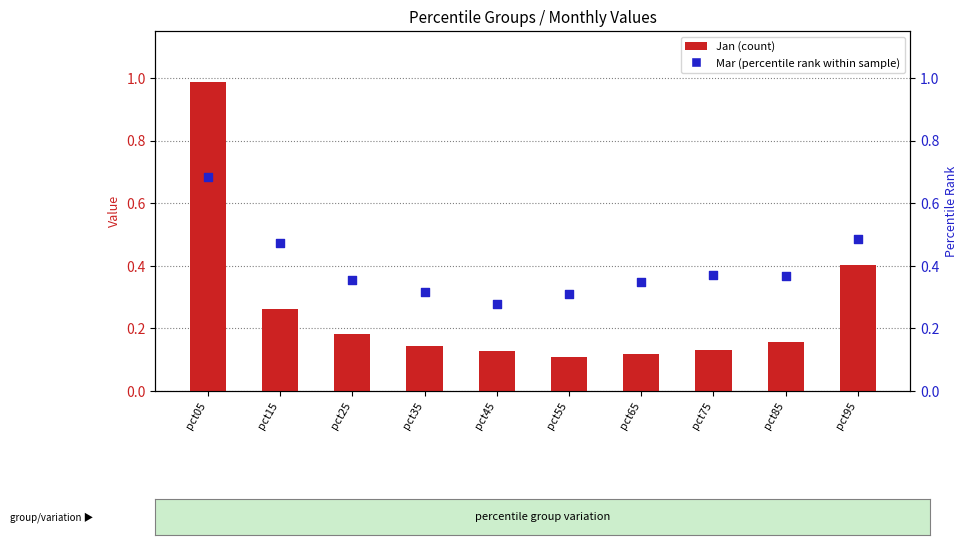

At which category is the sum across all series the highest?

pct05